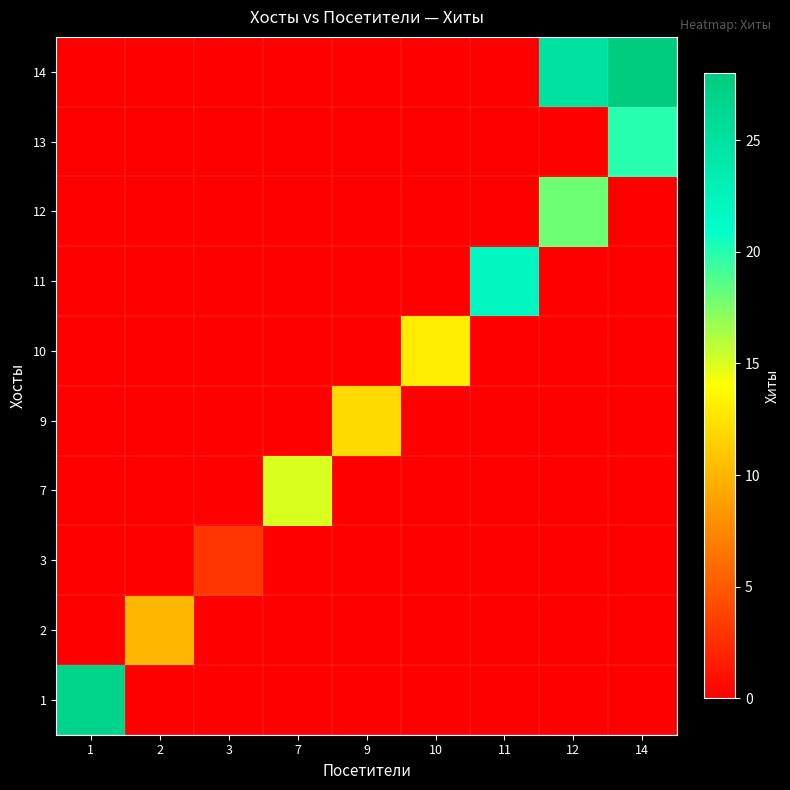

At which category is the sum across all series the highest?

14